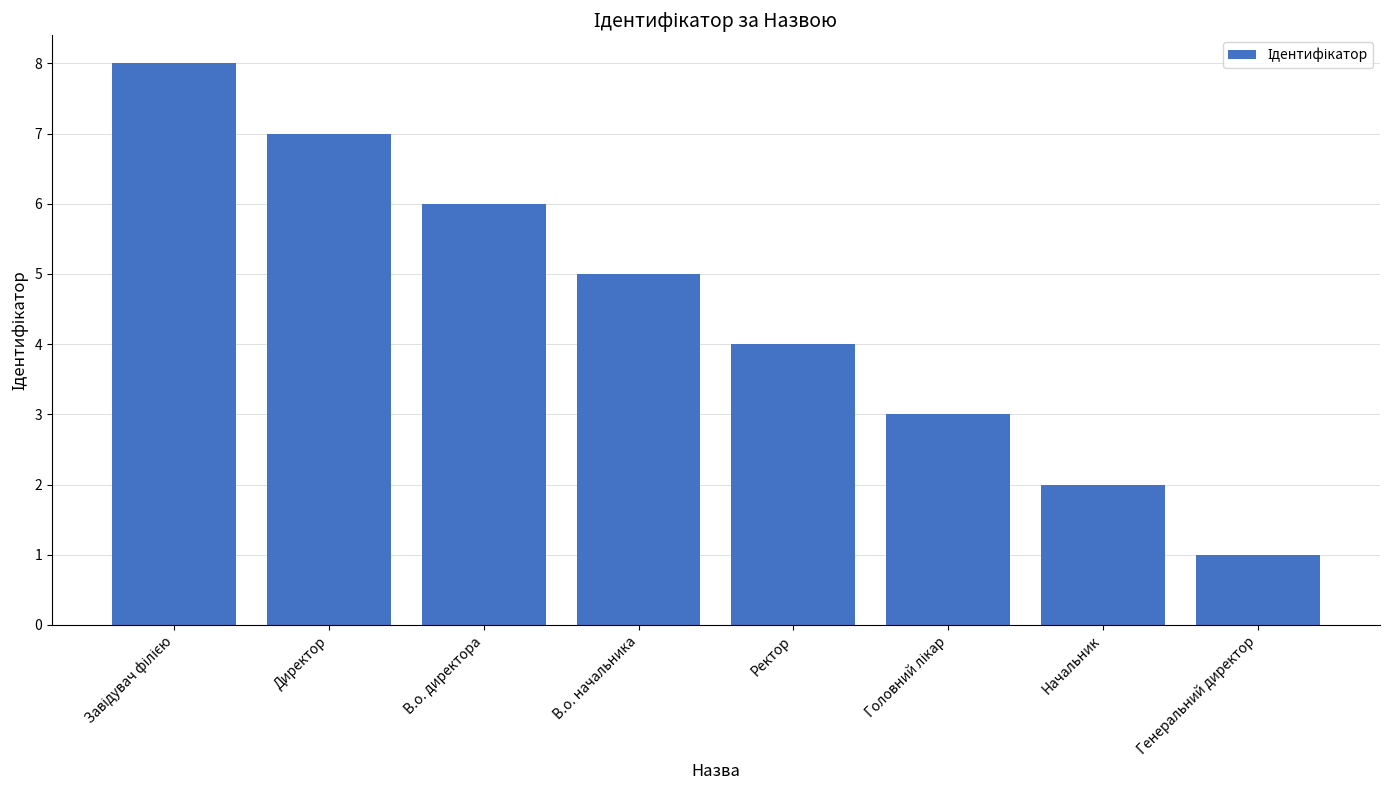

Reading left to right, extract all data points from this chart.

8	7	6	5	4	3	2	1